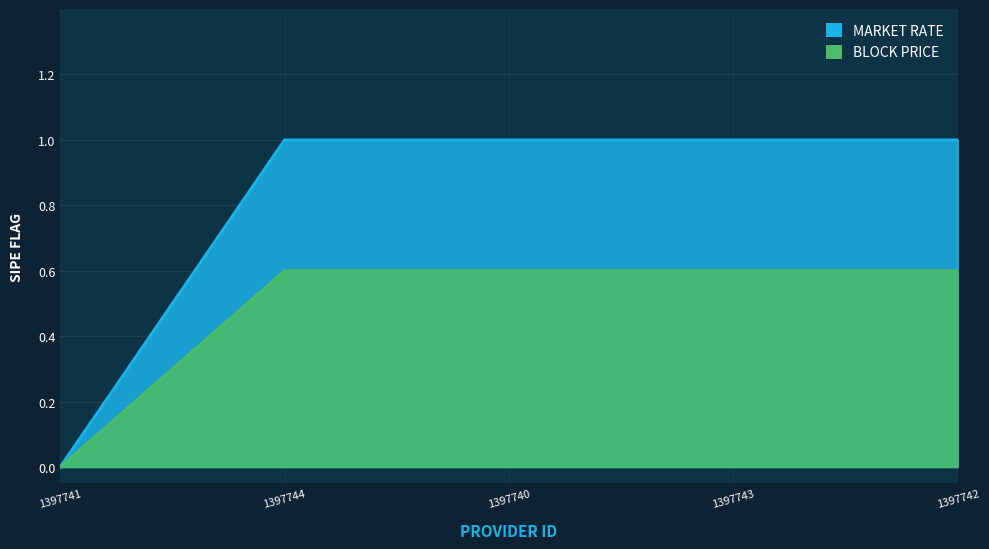

Rank the categories by BLOCK PRICE value from lowest to highest.

1397741, 1397744, 1397740, 1397743, 1397742